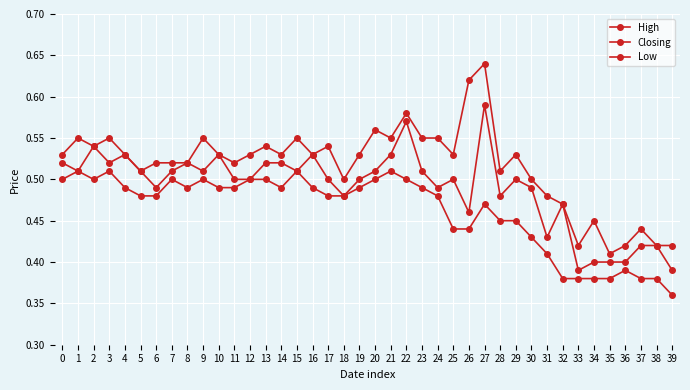

How many lines are shown in the chart?

3